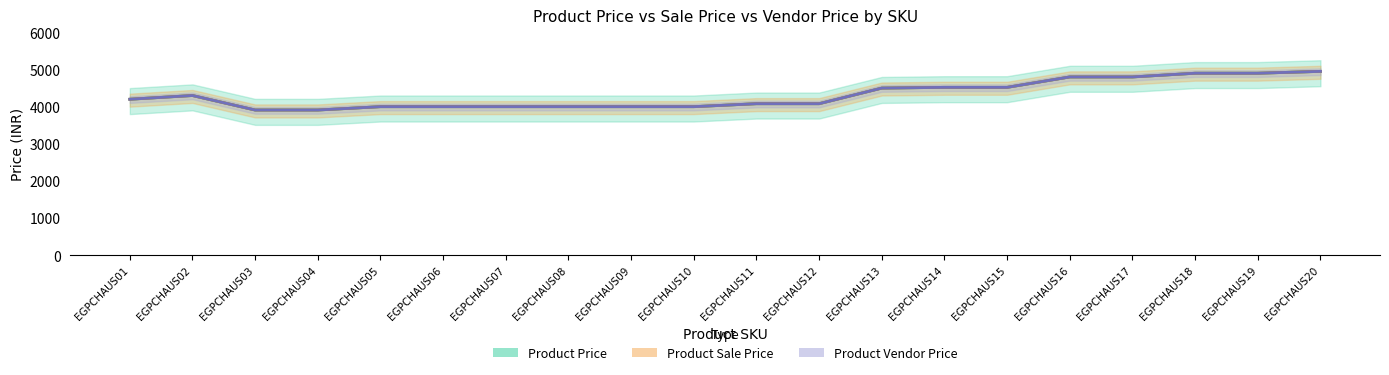

True or false: Product Sale Price and Product Price cross at least once.

False